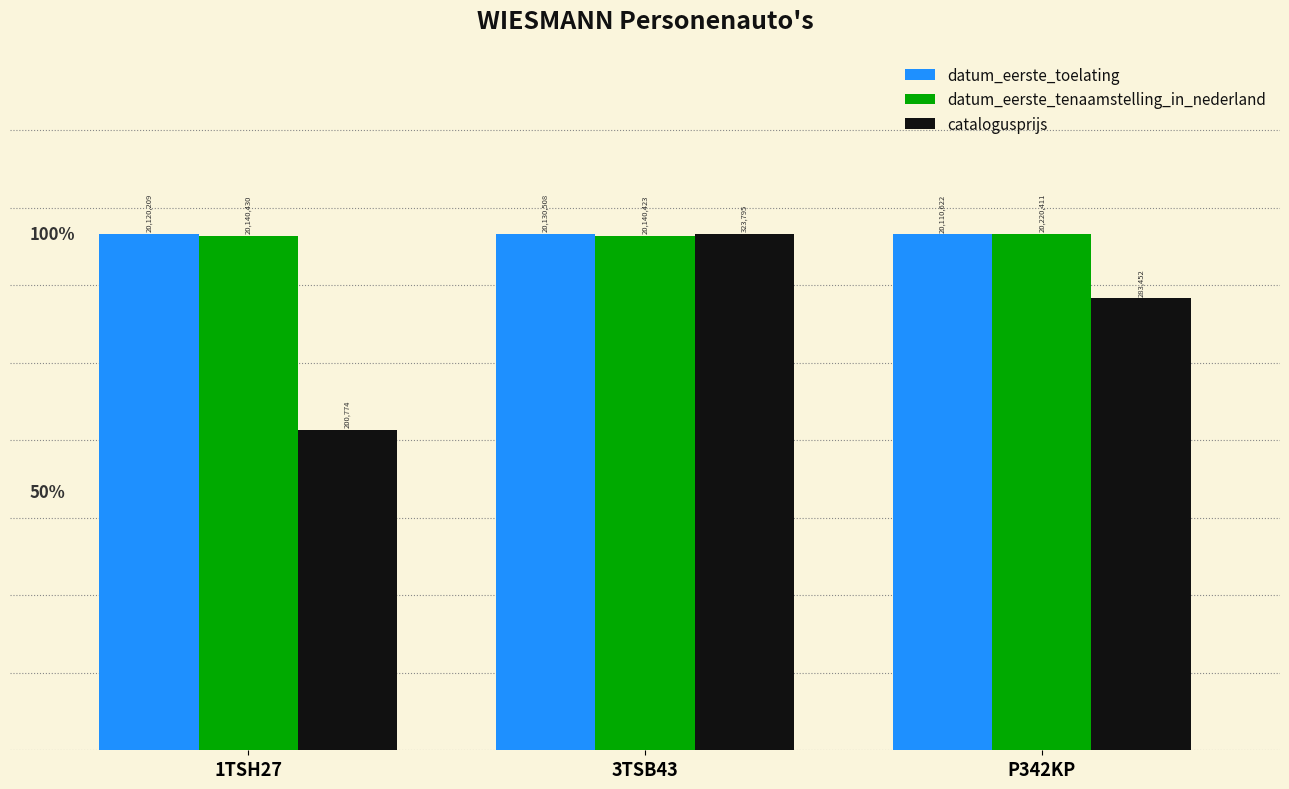

What is the total value across all series at 3TSB43?

3.0